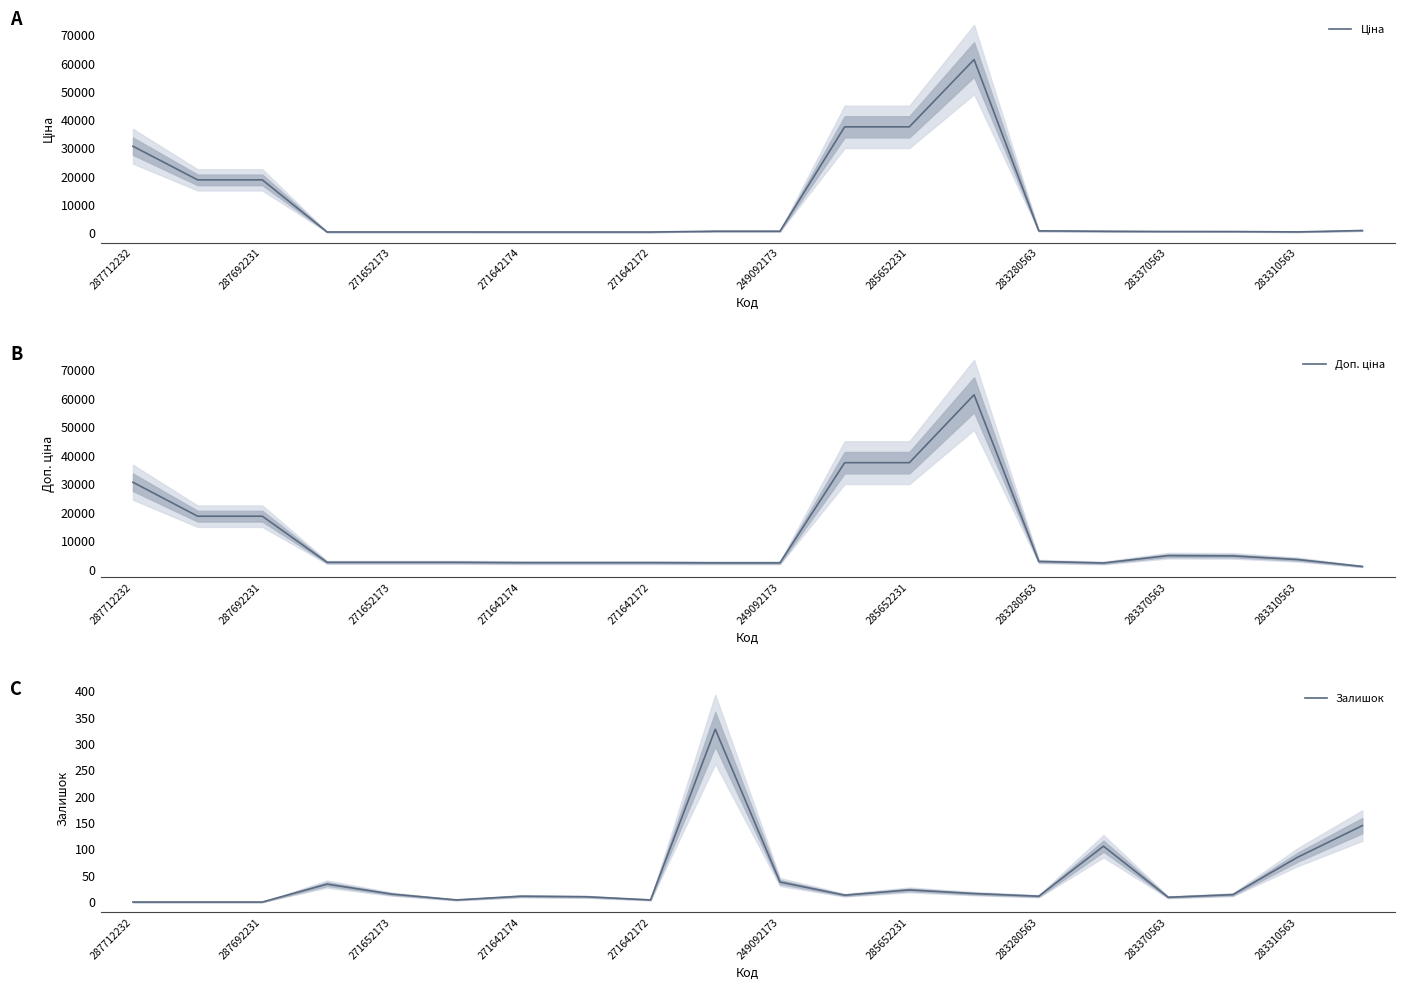

What is the highest value of the Залишок series?

328